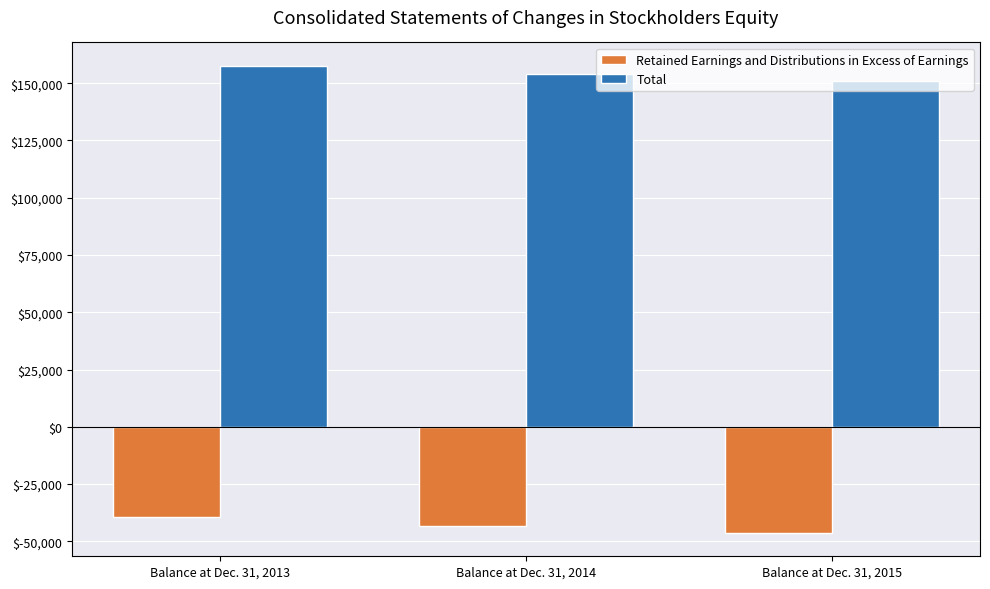

Reading left to right, transcribe all the data shown in this chart.

Retained Earnings and Distributions in Excess of Earnings: Balance at Dec. 31, 2013=-39558	Balance at Dec. 31, 2014=-43186	Balance at Dec. 31, 2015=-46303
Total: Balance at Dec. 31, 2013=157604	Balance at Dec. 31, 2014=153976	Balance at Dec. 31, 2015=150859